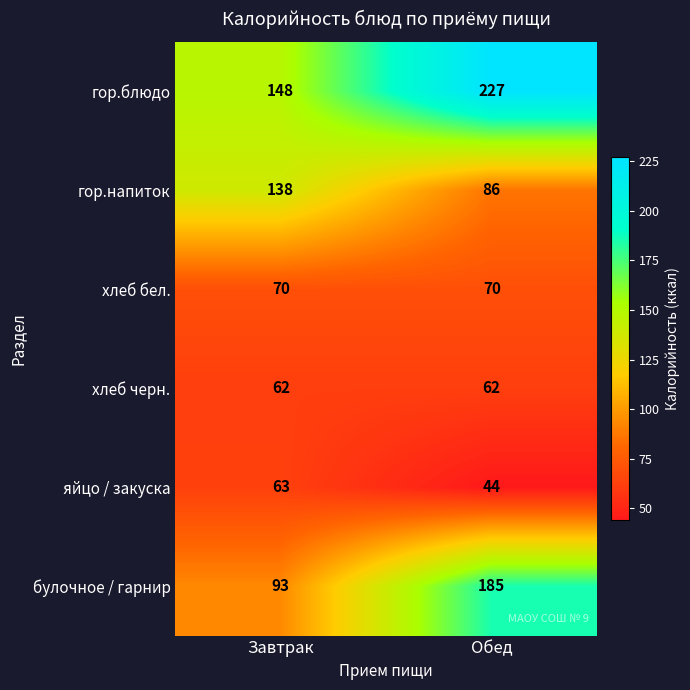

What is the smallest value displayed?

44